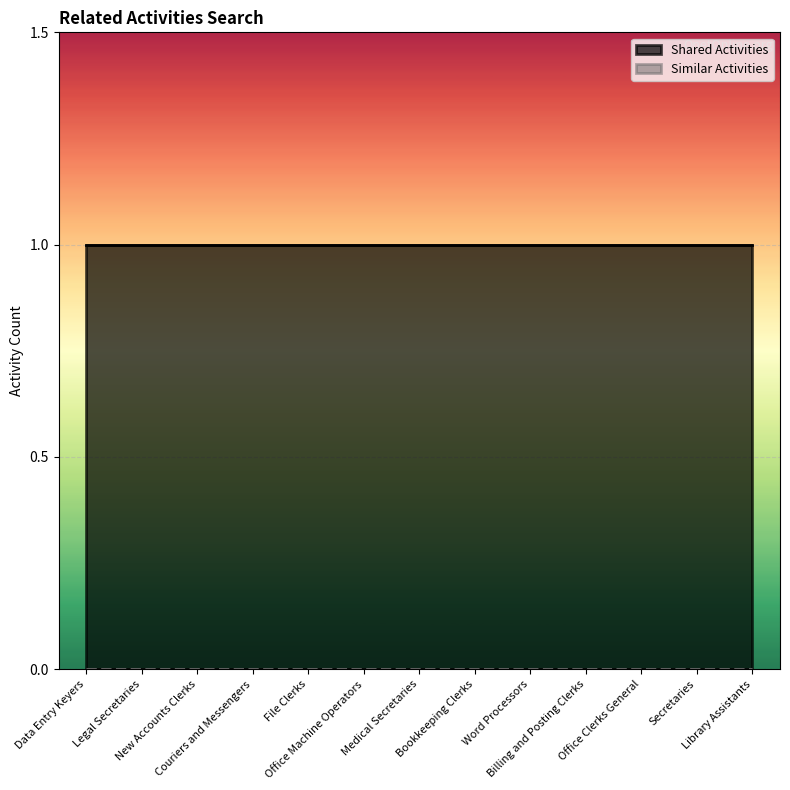

True or false: Similar Activities and Shared Activities cross at least once.

False